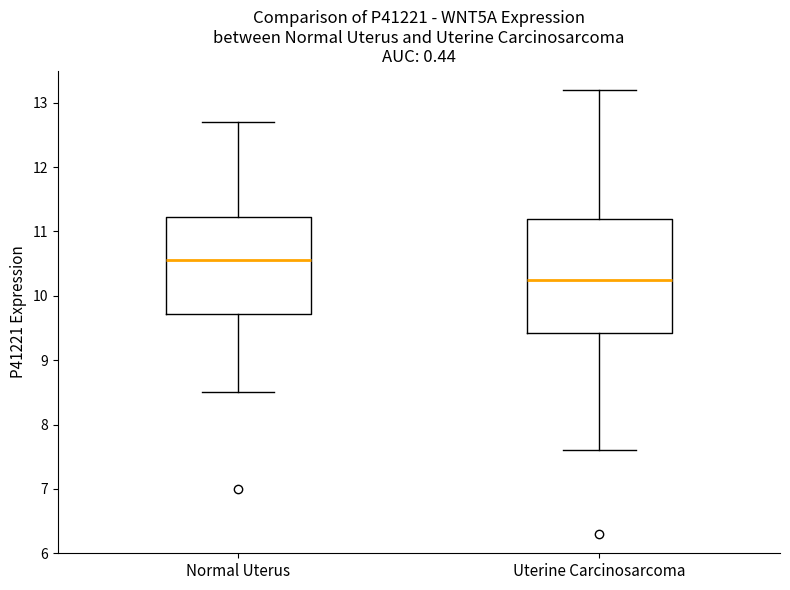

Which box's median line is the lowest?

Uterine Carcinosarcoma